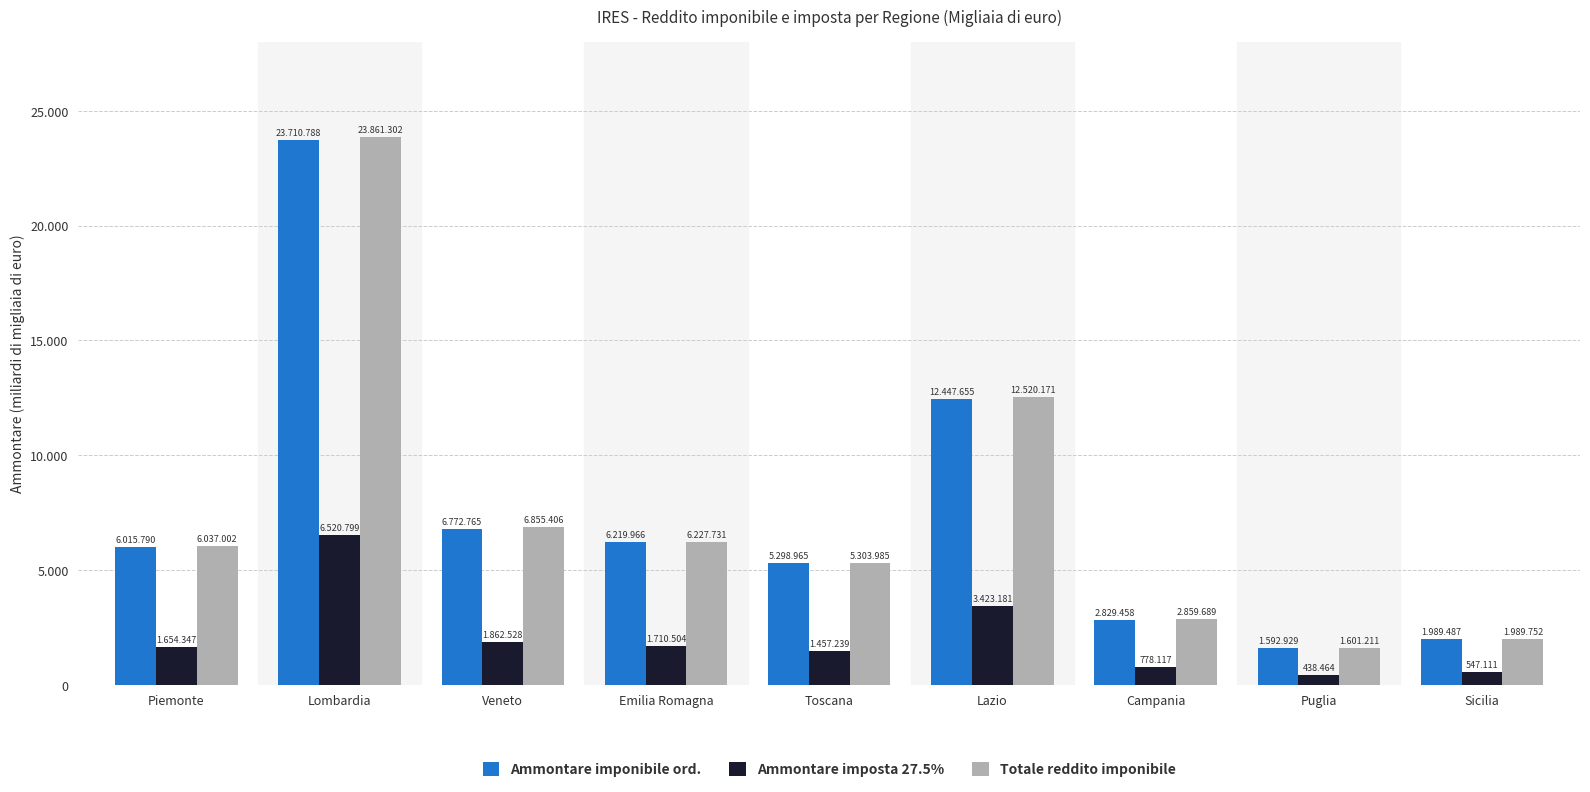

What are all the series names shown in the legend?

Ammontare imponibile ord., Ammontare imposta 27.5%, Totale reddito imponibile